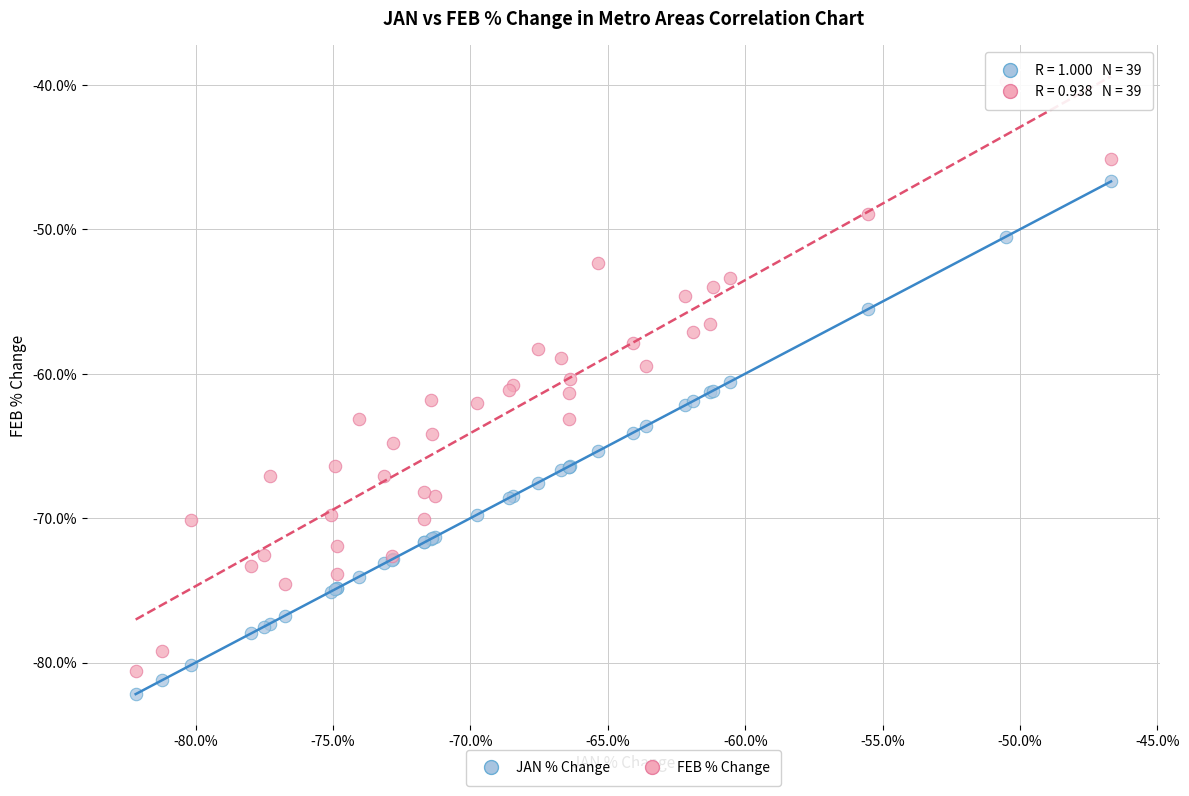

What are all the series names shown in the legend?

JAN % Change, FEB % Change